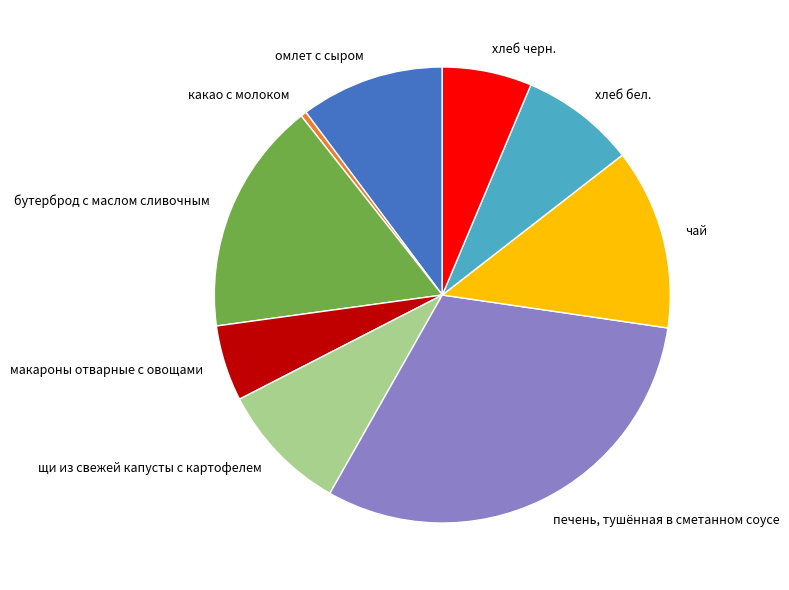

Which slice is the largest?

печень, тушённая в сметанном соусе